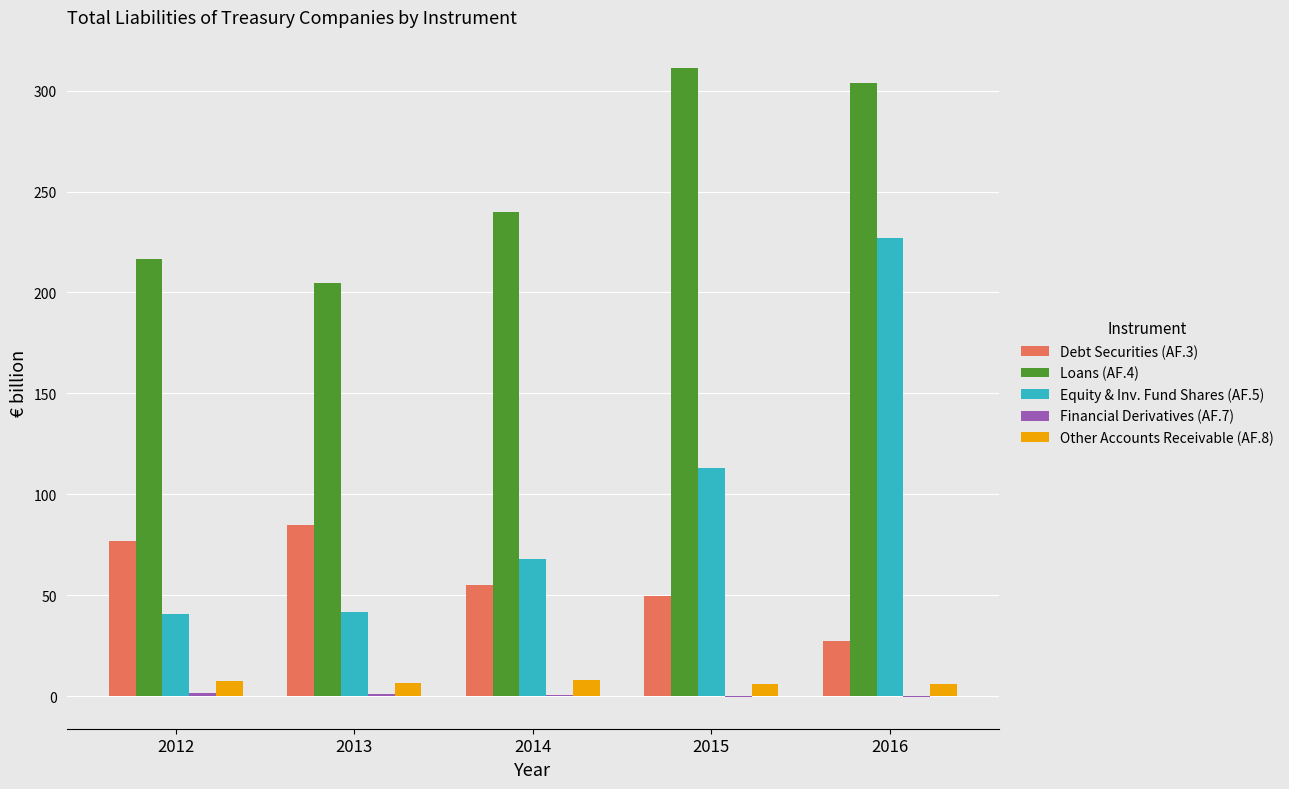

What is the sum of all Equity & Inv. Fund Shares (AF.5) values?

490.6